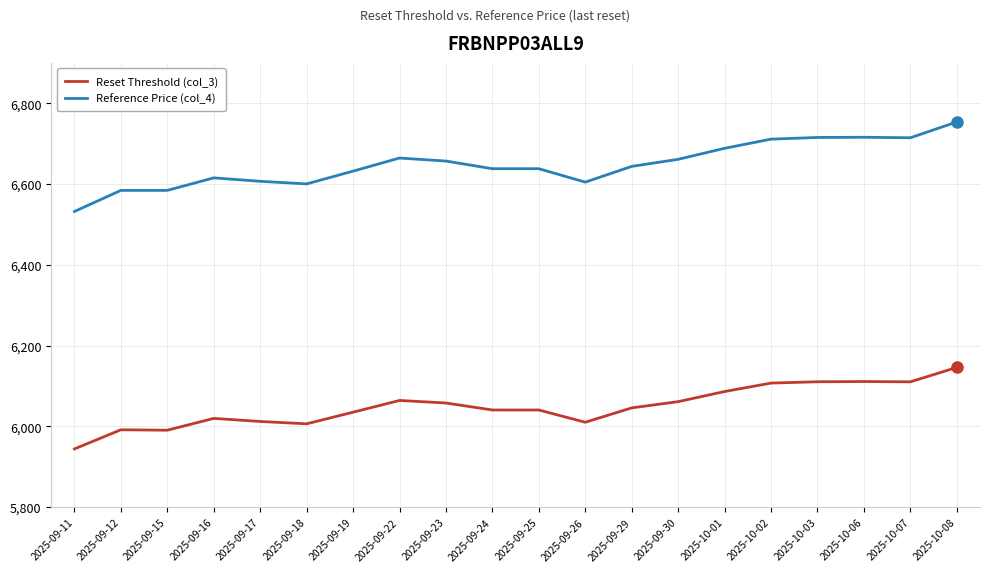

Count the number of categories in the chart.

20